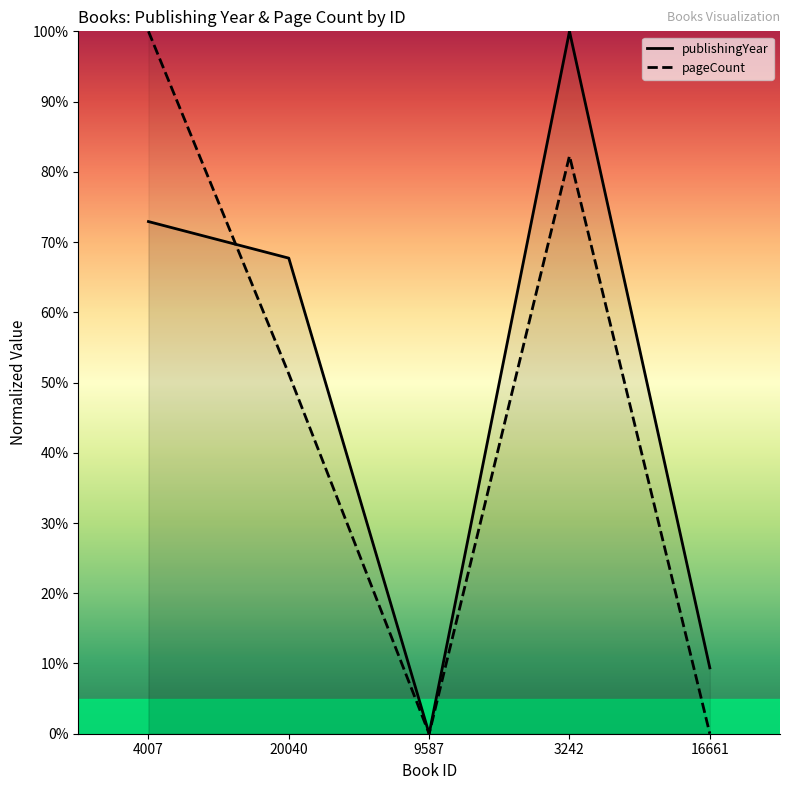

Which series has the largest range (max minus min)?

publishingYear